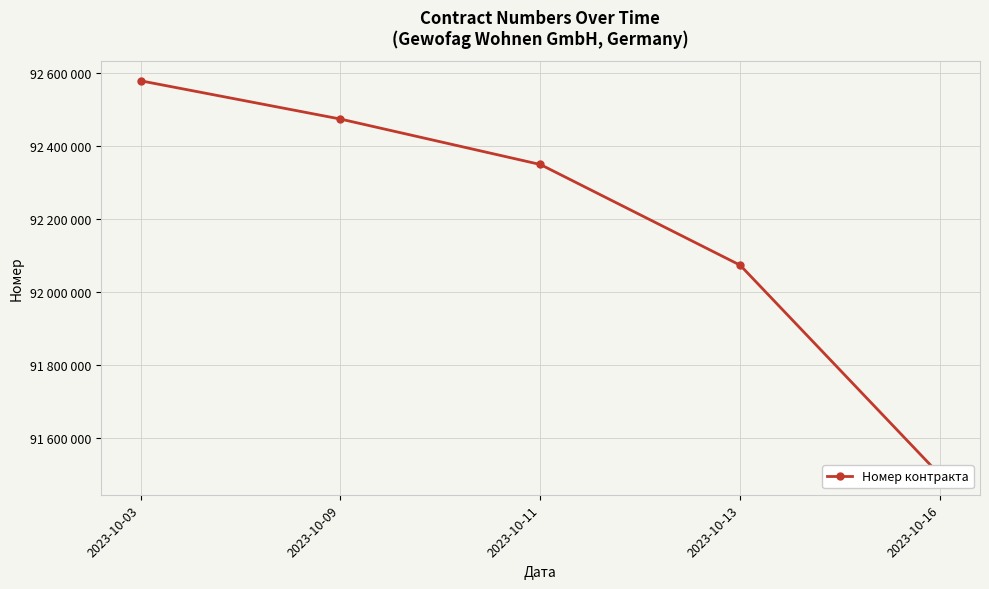

List the labels in order of value, largest first.

2023-10-03, 2023-10-09, 2023-10-11, 2023-10-13, 2023-10-16